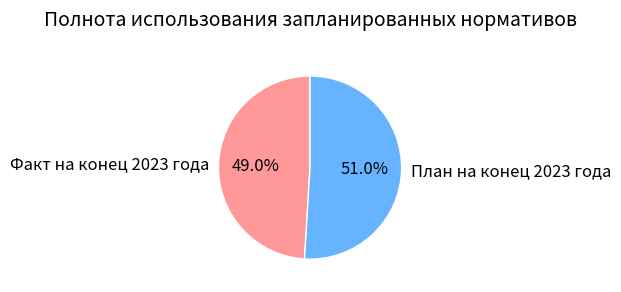

What percentage is NOT represented by Факт на конец 2023 года?

51.0%